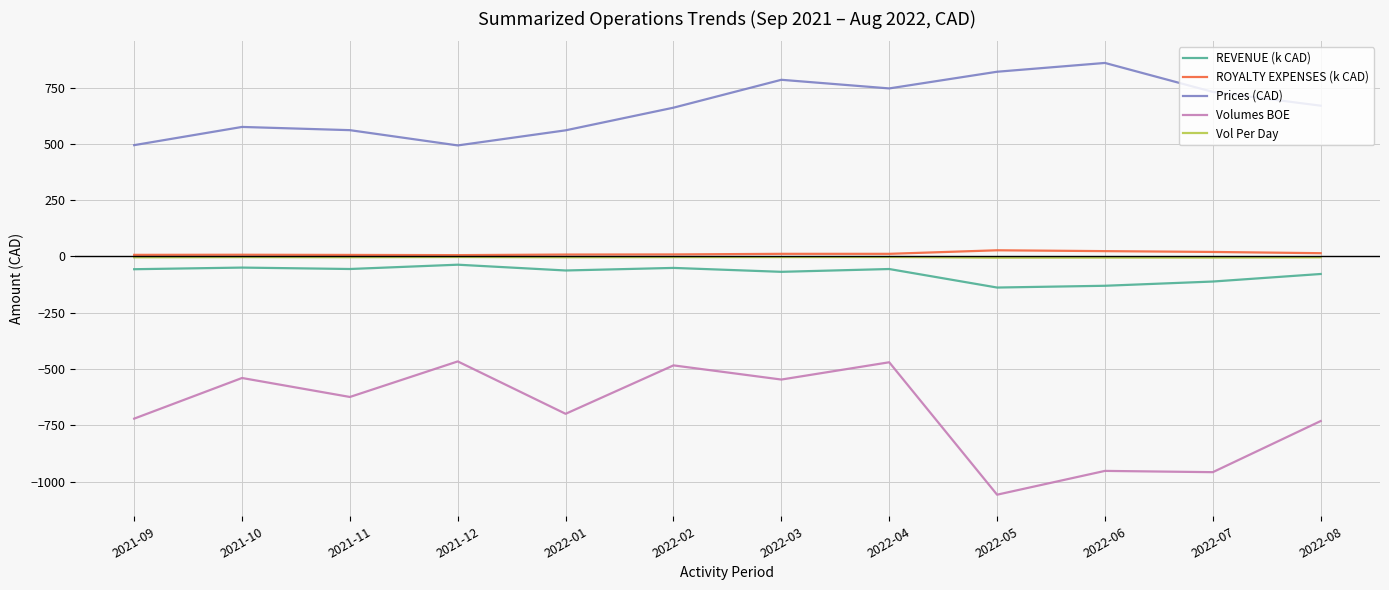

What is the highest value of the Prices (CAD) series?

859.9